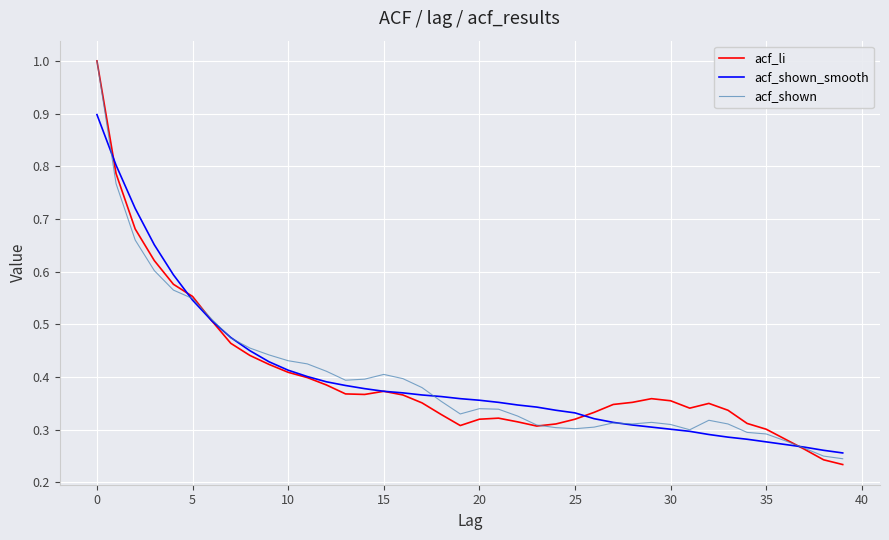

What is the highest value of the acf_shown_smooth series?

0.9